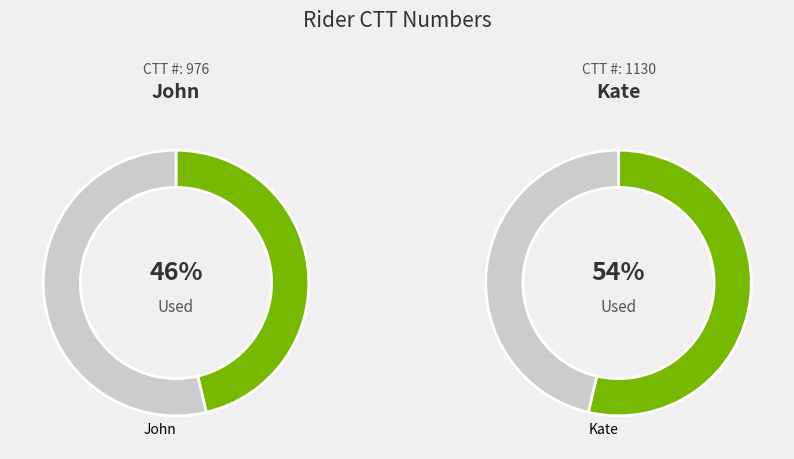

Which category has the smallest portion of the pie?

John